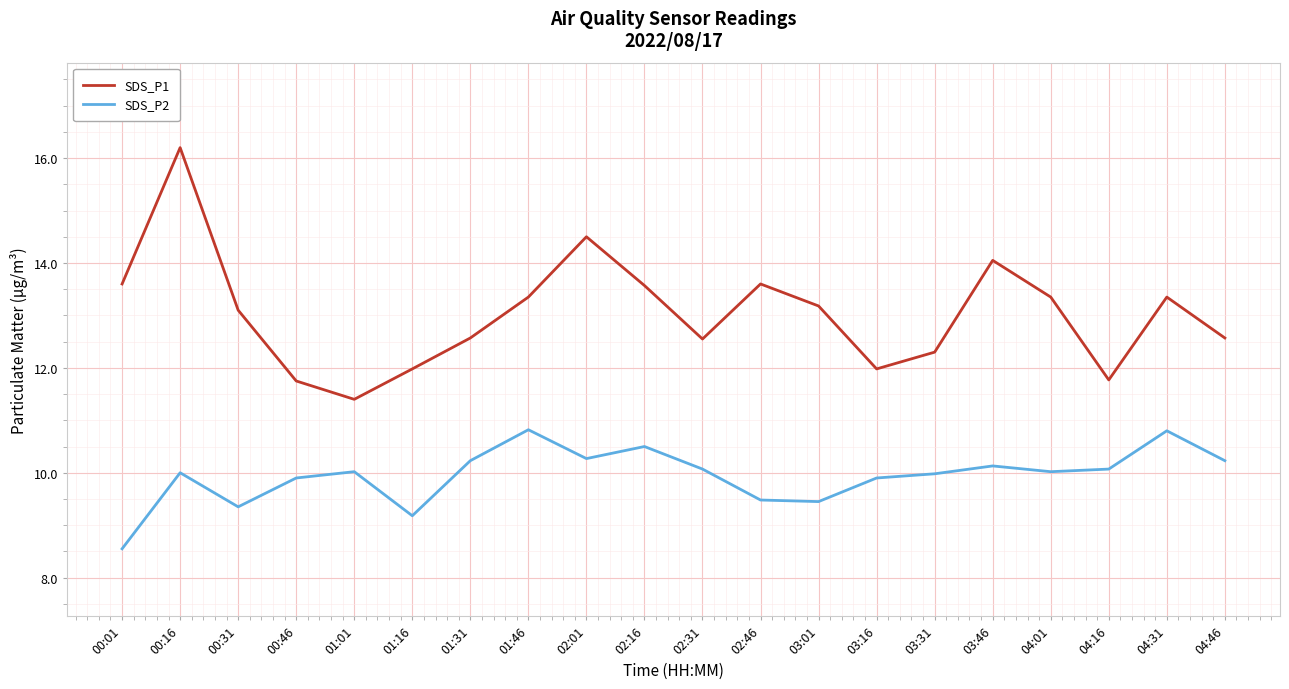

At which category does SDS_P1 reach its first local peak?

00:16